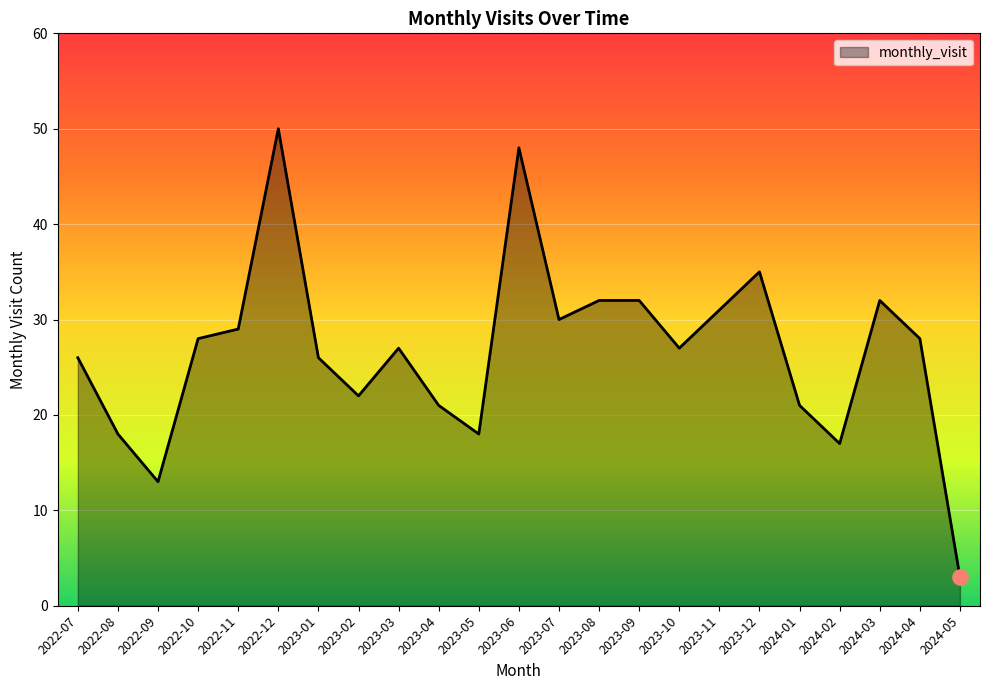

What is the change in value from 2022-11 to 2023-11?

+2